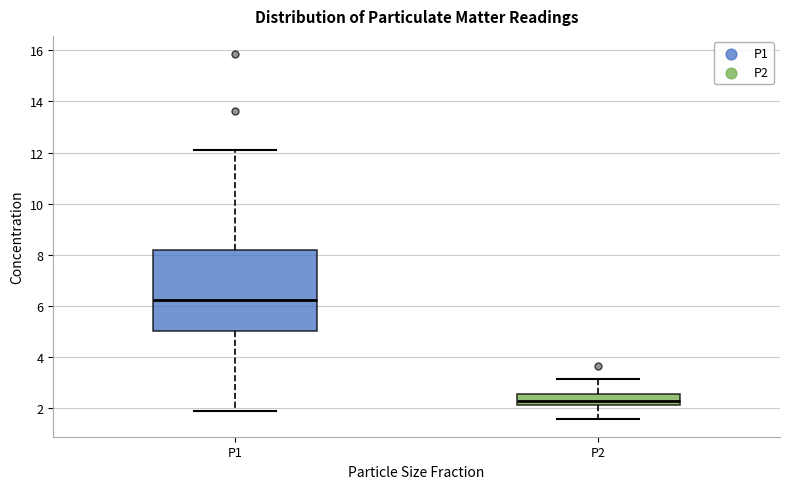

Which box has the lowest median line?

P2